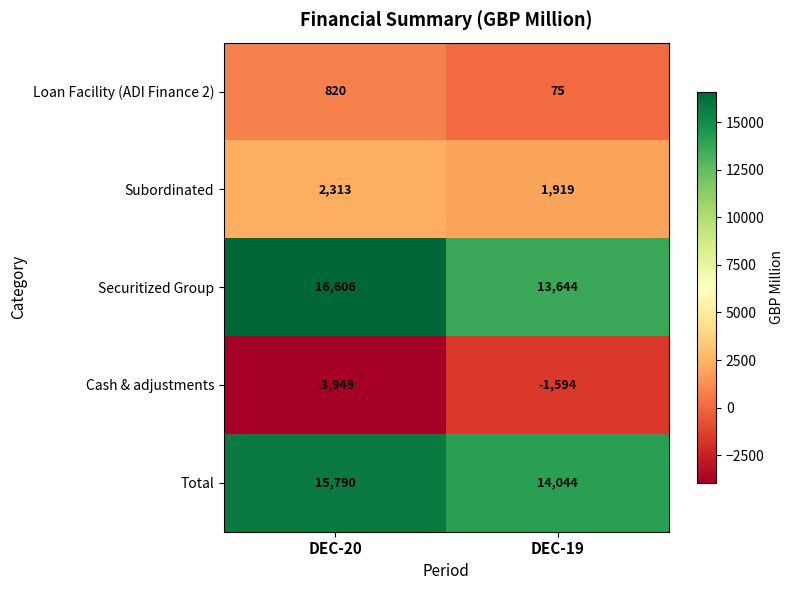

True or false: Total has a value of 10884 at DEC-20.

False